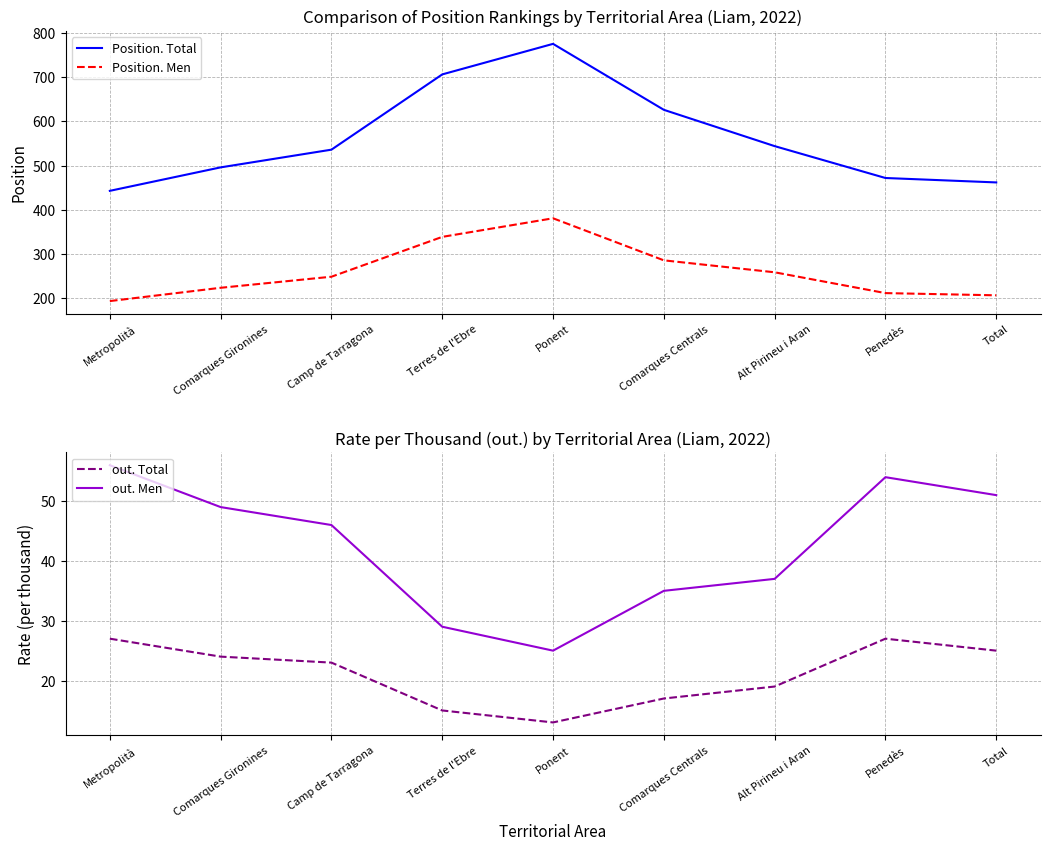

At how many categories does at least one series exceed 568?

3